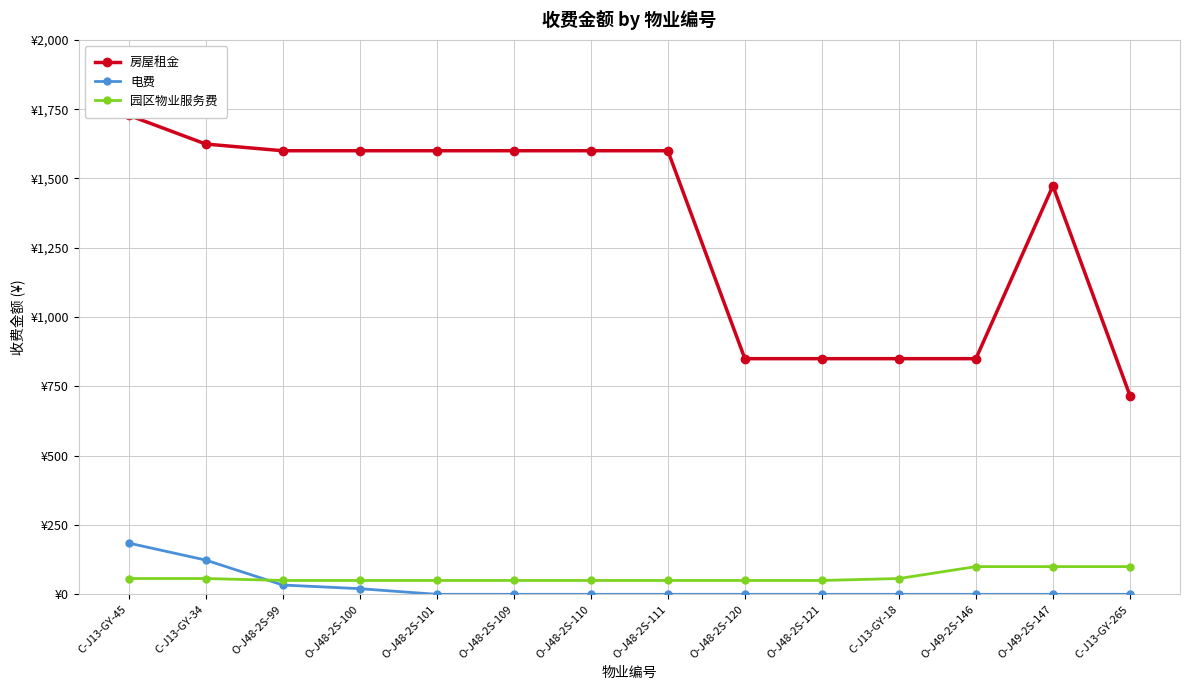

What are all the series names shown in the legend?

房屋租金, 电费, 园区物业服务费